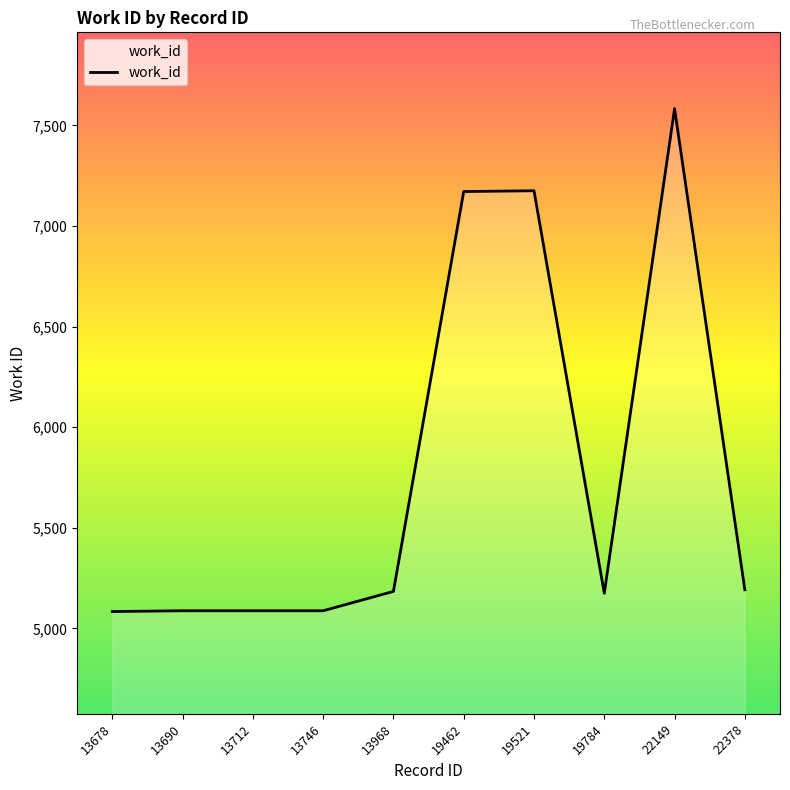

Approximately how many times larger is the value at 13712 compared to 13678?

1.0